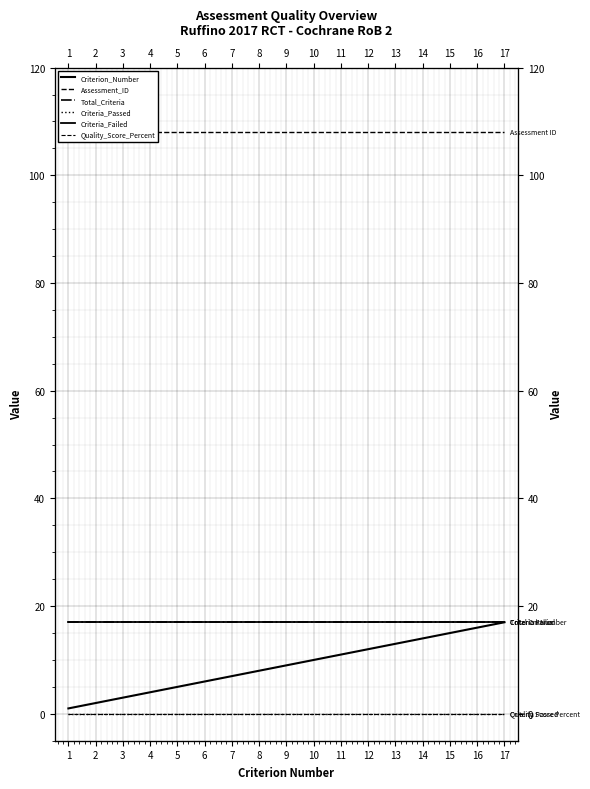

The Quality_Score_Percent series shows 0 at 4. True or false?

True